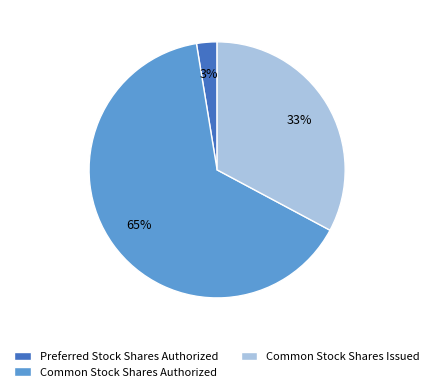

Which has a higher value, Common Stock Shares Authorized or Preferred Stock Shares Authorized?

Common Stock Shares Authorized